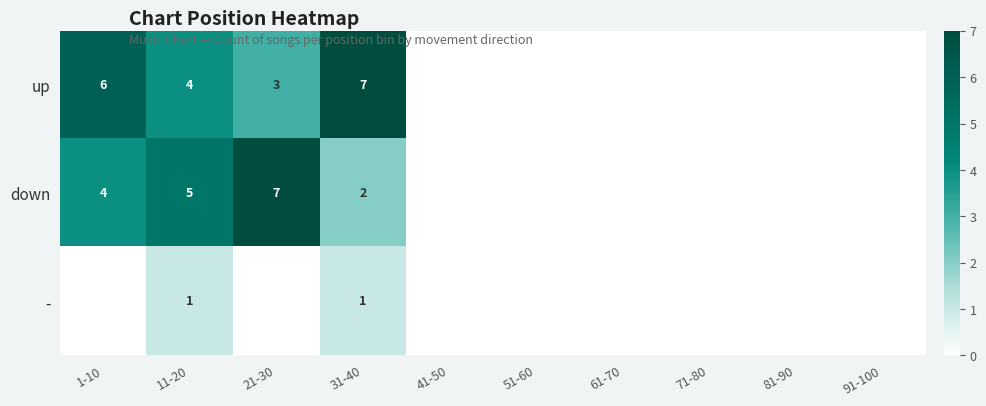

Is it true that - equals 2 at 31-40?

False